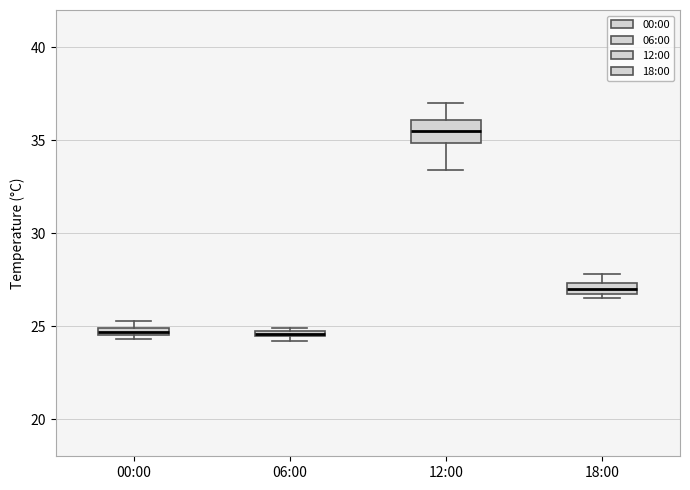

Comparing the boxes themselves (not the whiskers), which one is the tallest?

12:00